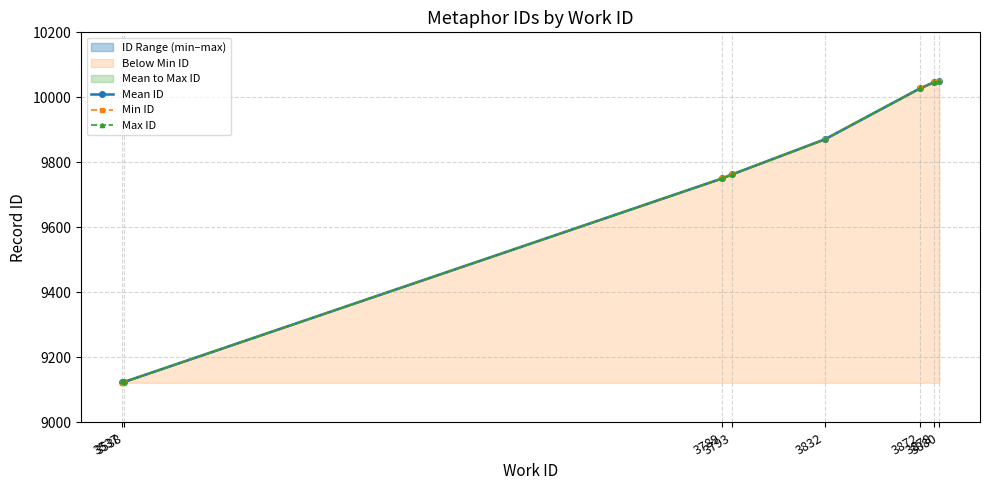

At how many categories does at least one series exceed 9159?

6